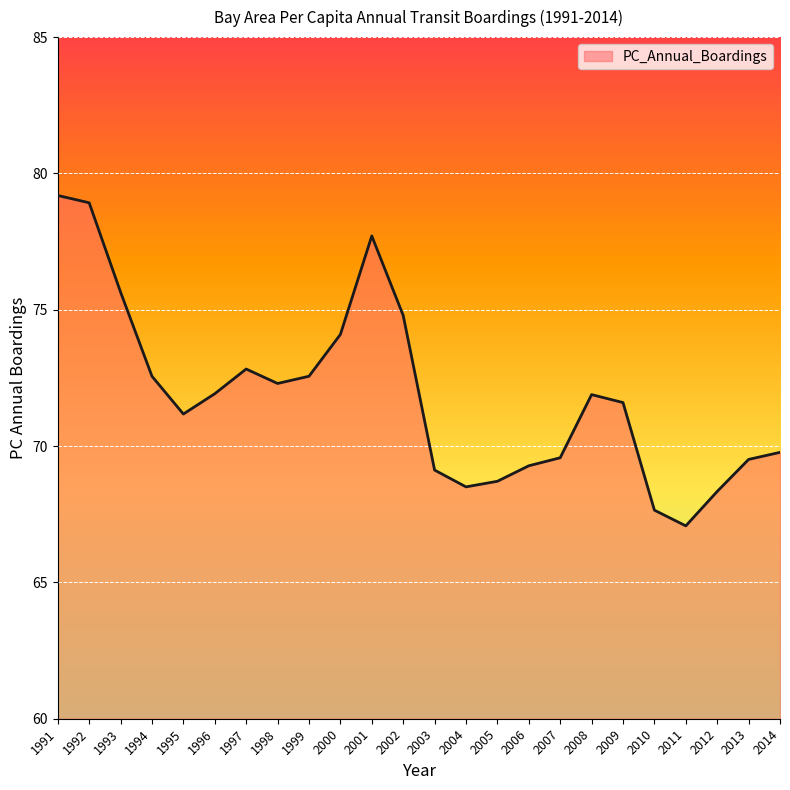

Read the value at 2003.

69.1